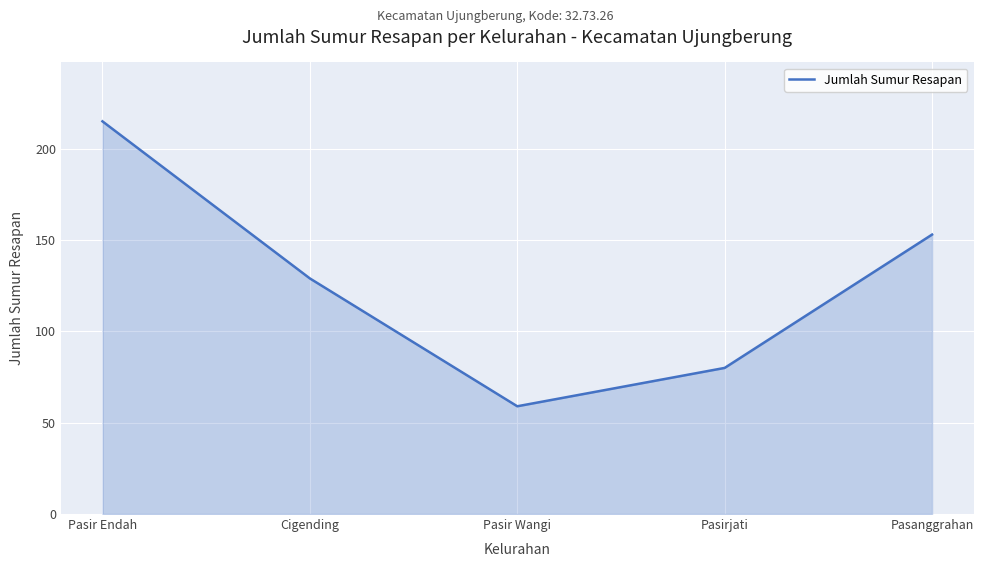

Which label corresponds to the largest value in the chart?

Pasir Endah